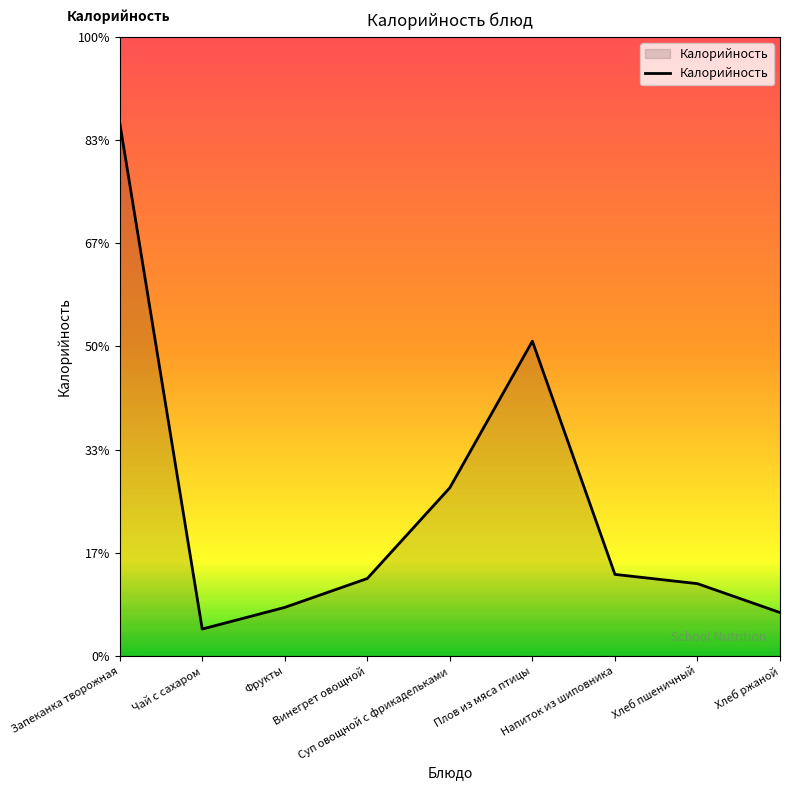

List the labels in order of value, largest first.

Запеканка творожная, Плов из мяса птицы, Суп овощной с фрикадельками, Напиток из шиповника, Винегрет овощной, Хлеб пшеничный, Фрукты, Хлеб ржаной, Чай с сахаром